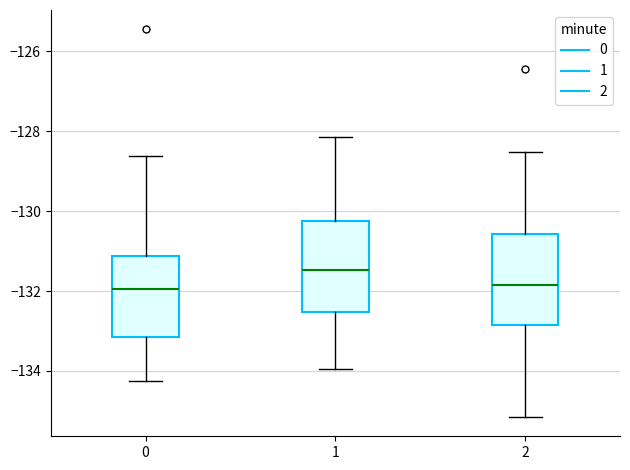

Reading left to right, transcribe this box plot: for each box, give where its median line is, the range the box spans, and where its two whiskers end, as read against the y-axis. The values are not printed on the chart, so give them approximately, as read against the axis.

0: median -132.0, box -133.2 to -131.2, whiskers -134.2 to -128.6
1: median -131.4, box -132.6 to -130.2, whiskers -134.0 to -128.2
2: median -131.8, box -132.8 to -130.6, whiskers -135.2 to -128.6